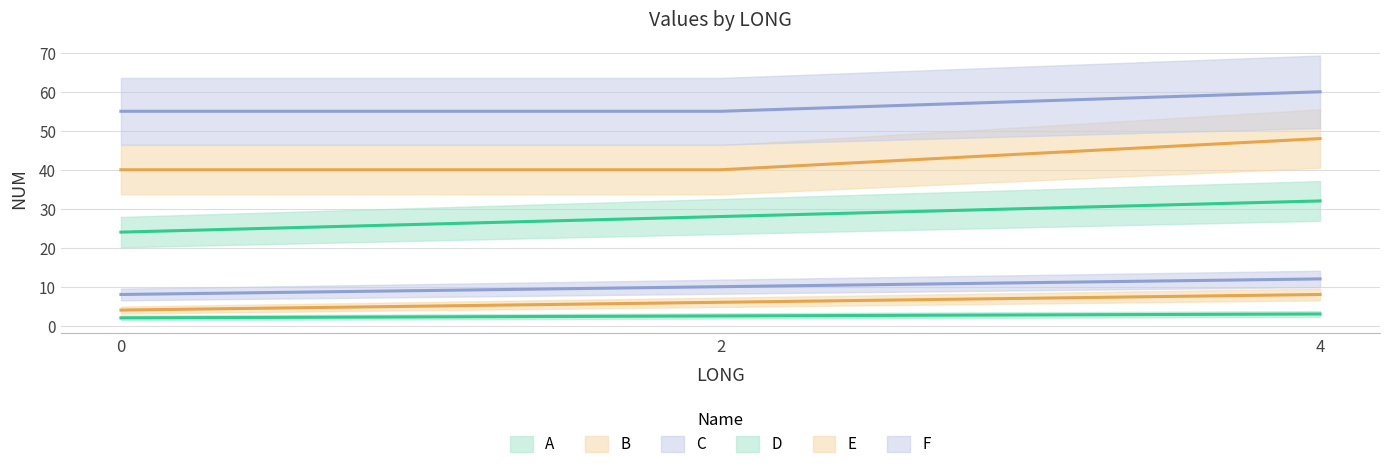

What is the difference between the A values at 4 and 0?

1.0